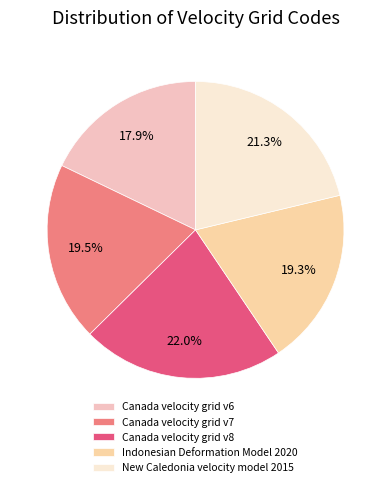

Which slice is the largest?

Canada velocity grid v8